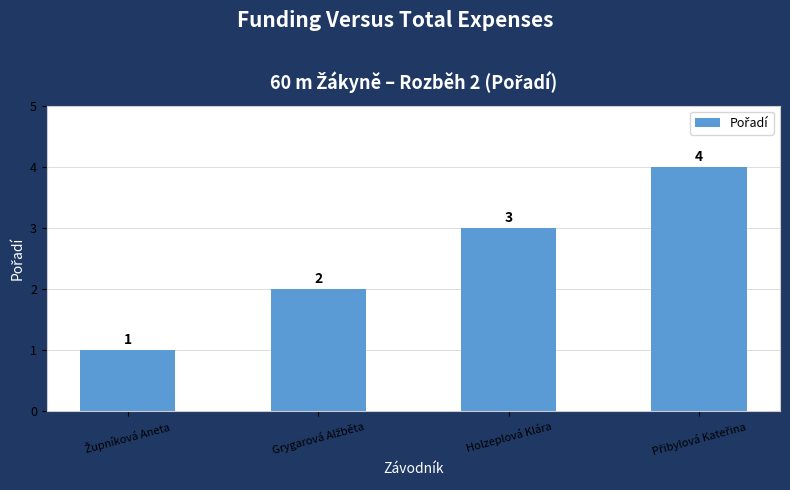

Reading left to right, list all the values displayed in this chart.

1	2	3	4